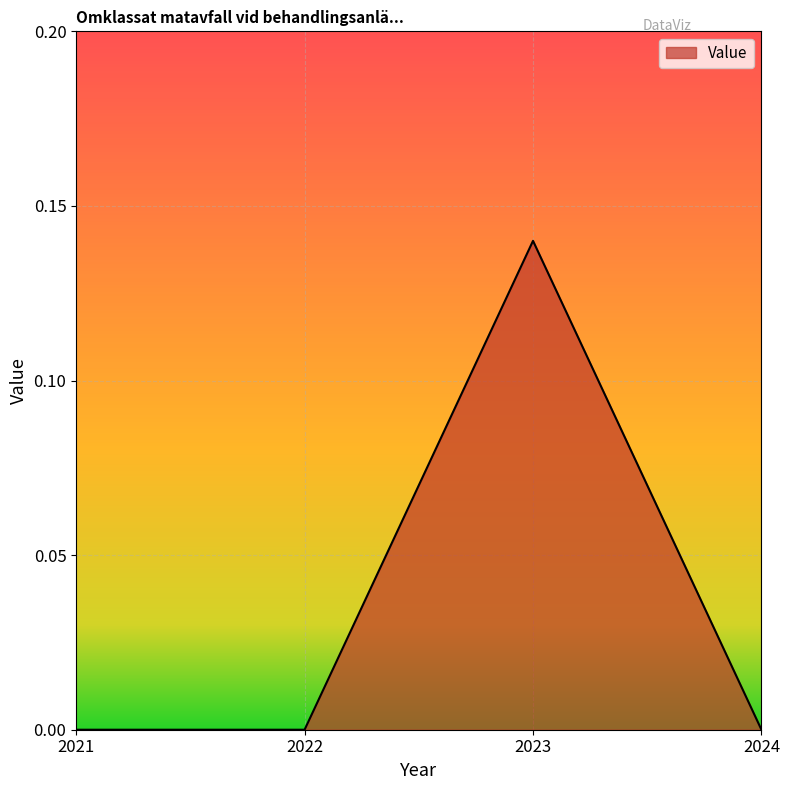

Does the chart have visible grid lines?

Yes